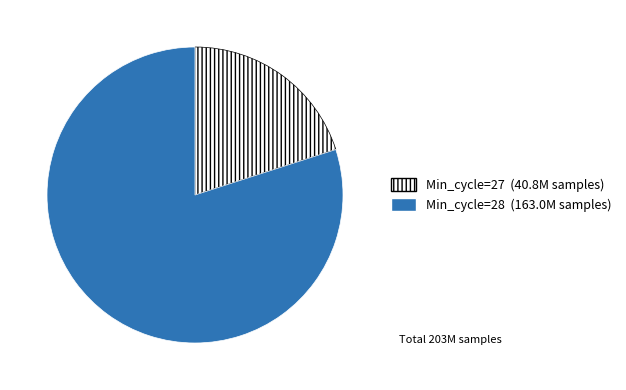

How many segments does this pie chart have?

2